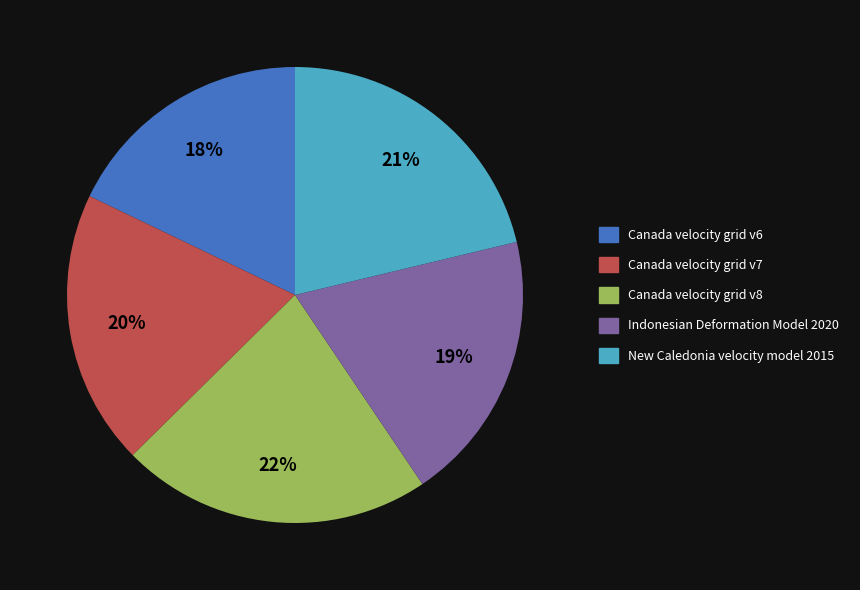

Combined, do Canada velocity grid v6 and Canada velocity grid v7 account for over 50%?

No